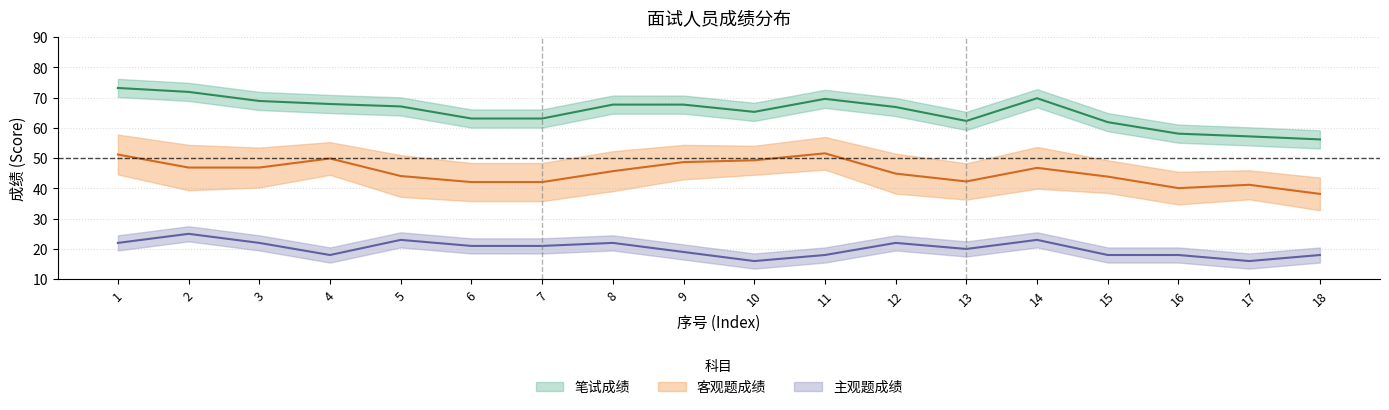

Count the number of categories in the chart.

18